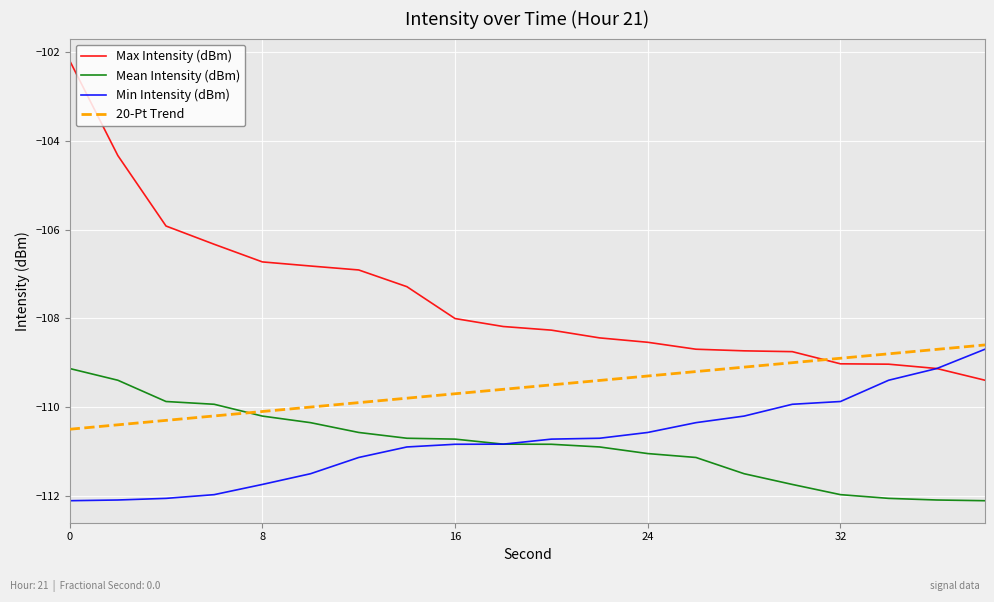

Which series has the largest total across all categories?

Max Intensity (dBm)